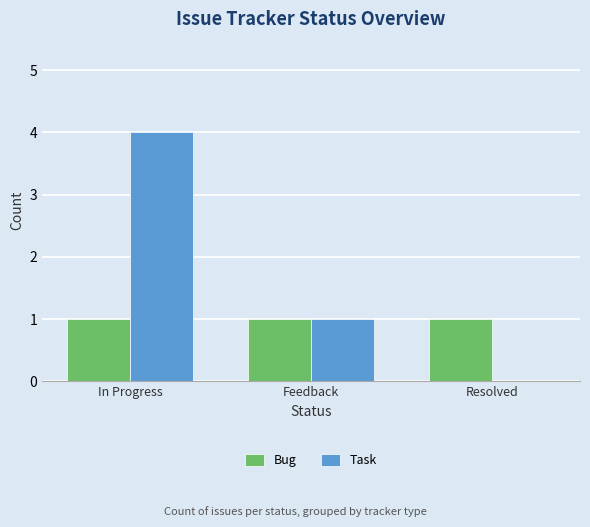

Which series changed the most between In Progress and Resolved?

Task